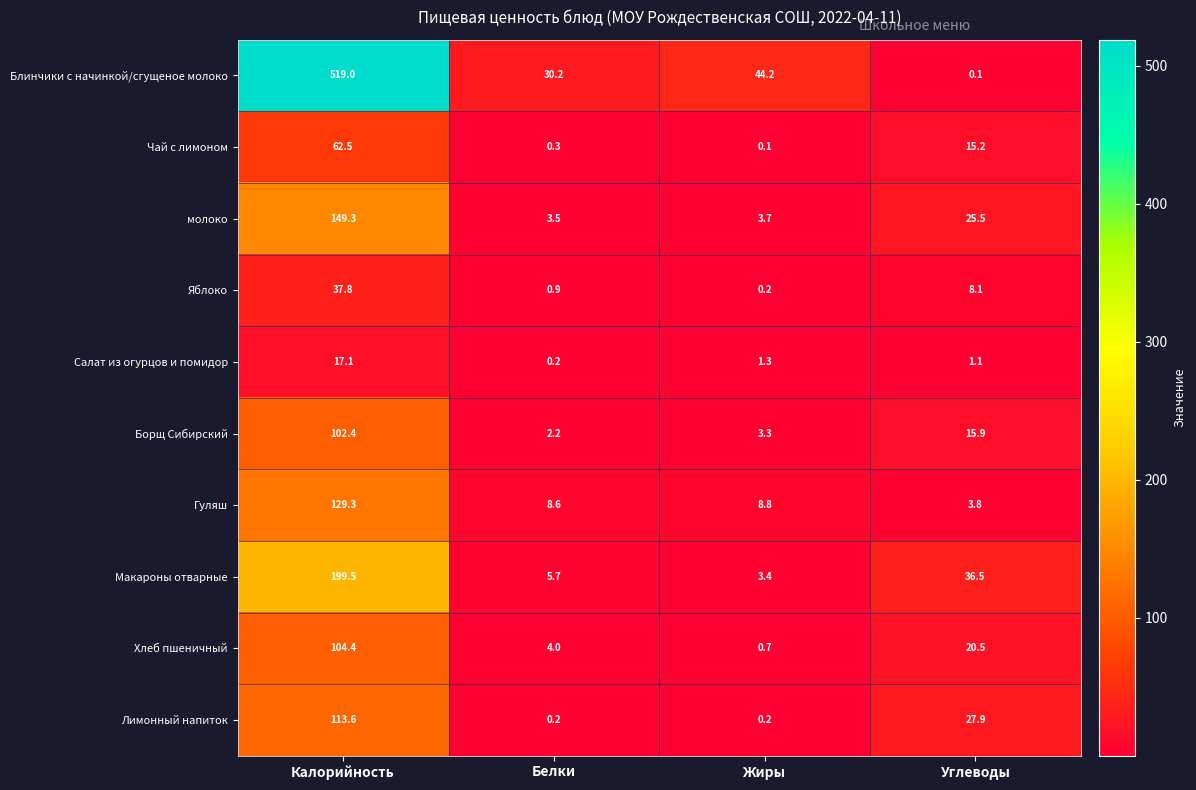

What is the total value across all series at Жиры?

65.9